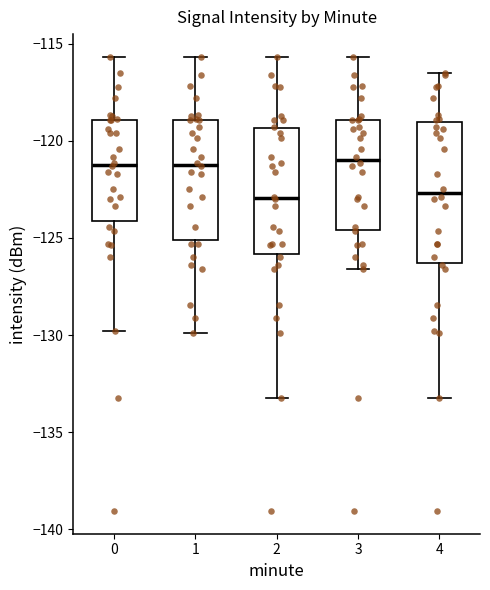

Reading left to right, transcribe this box plot: for each box, give where its median line is, the range the box spans, and where its two whiskers end, as read against the y-axis. The values are not printed on the chart, so give them approximately, as read against the axis.

0: median -121.0, box -124.0 to -119.0, whiskers -130.0 to -115.5
1: median -121.0, box -125.0 to -119.0, whiskers -130.0 to -115.5
2: median -123.0, box -126.0 to -119.5, whiskers -133.0 to -115.5
3: median -121.0, box -124.5 to -119.0, whiskers -126.5 to -115.5
4: median -122.5, box -126.5 to -119.0, whiskers -133.0 to -116.5